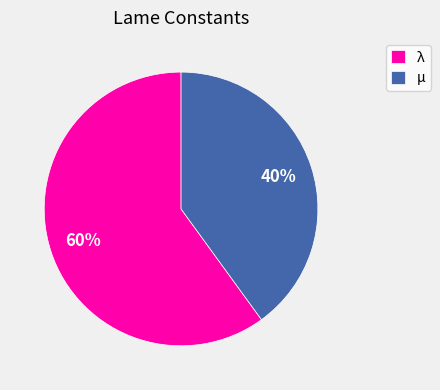

Is there a majority slice in this chart?

Yes